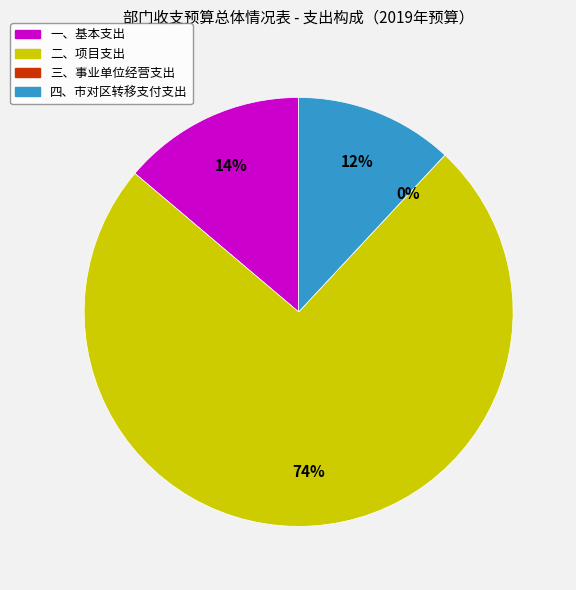

To the nearest percent, what is the difference between the 二、项目支出 and 一、基本支出 slice percentages?

60%